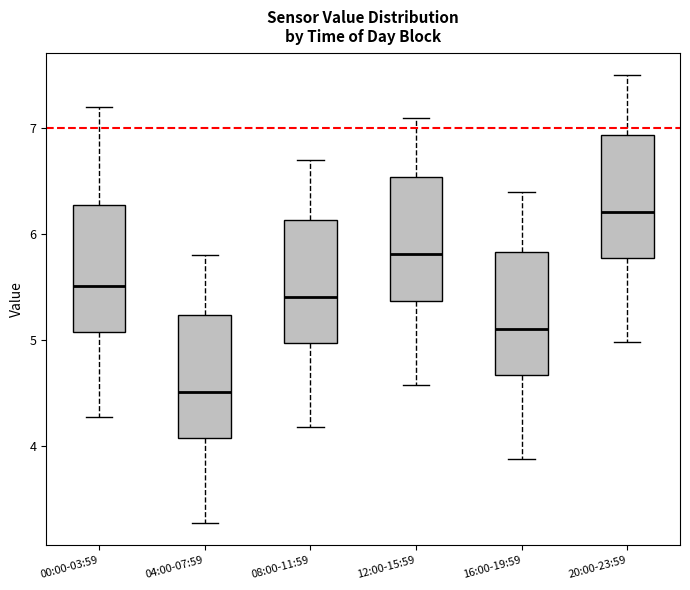

Reading left to right, read every box against the y-axis: the position of its median line, the range the box covers, and the ends of its whiskers. The values are not printed on the chart, so give them approximately, as read against the axis.

00:00-03:59: median 5.5, box 5.1 to 6.3, whiskers 4.3 to 7.2
04:00-07:59: median 4.5, box 4.1 to 5.2, whiskers 3.3 to 5.8
08:00-11:59: median 5.4, box 5.0 to 6.1, whiskers 4.2 to 6.7
12:00-15:59: median 5.8, box 5.4 to 6.5, whiskers 4.6 to 7.1
16:00-19:59: median 5.1, box 4.7 to 5.8, whiskers 3.9 to 6.4
20:00-23:59: median 6.2, box 5.8 to 6.9, whiskers 5.0 to 7.5